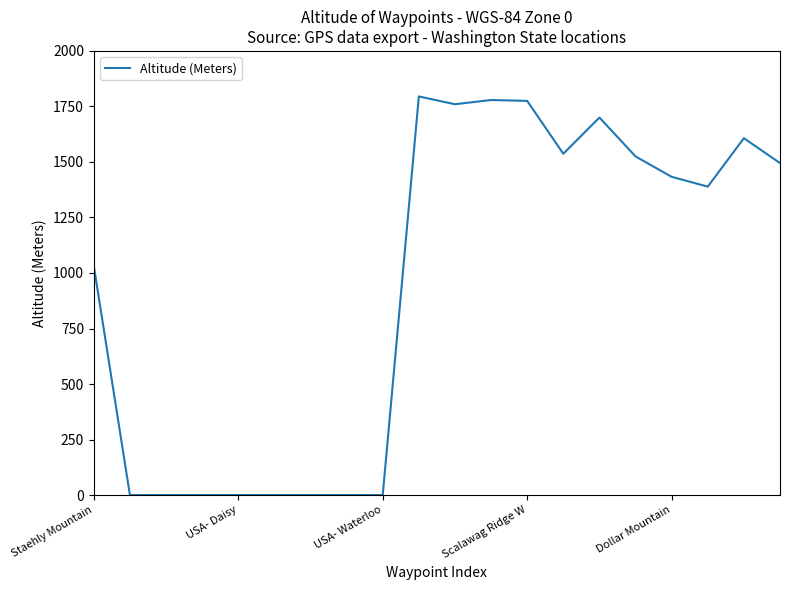

What is the greatest value displayed?

1795